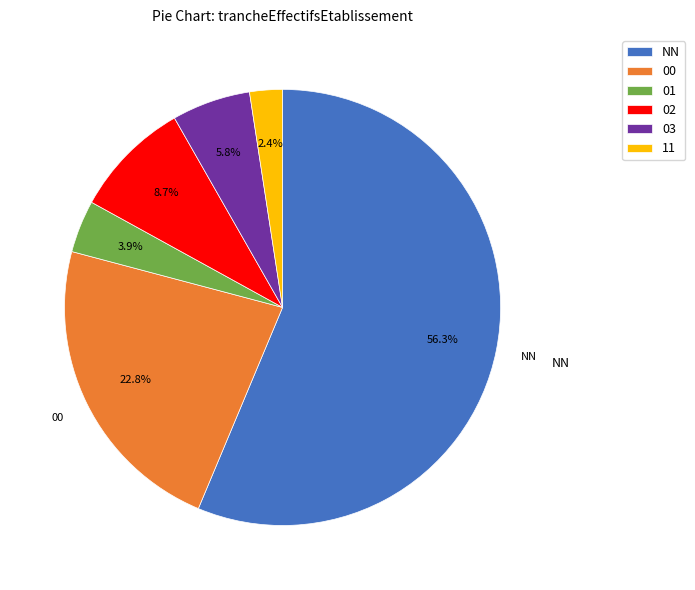

The NN slice represents 56% of the pie. True or false?

True